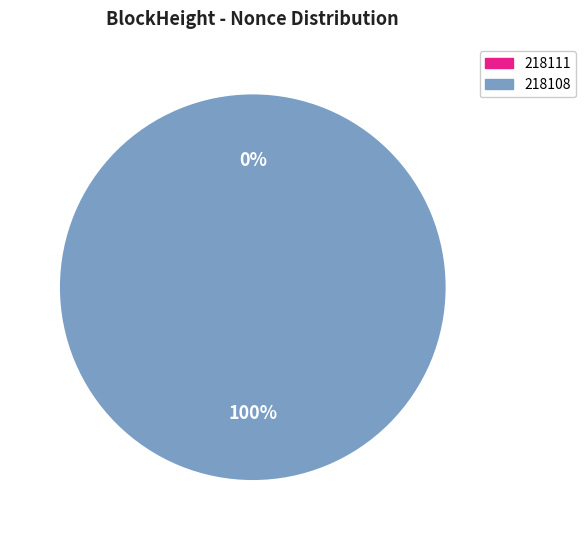

Does 218108 represent more than half of the total?

Yes